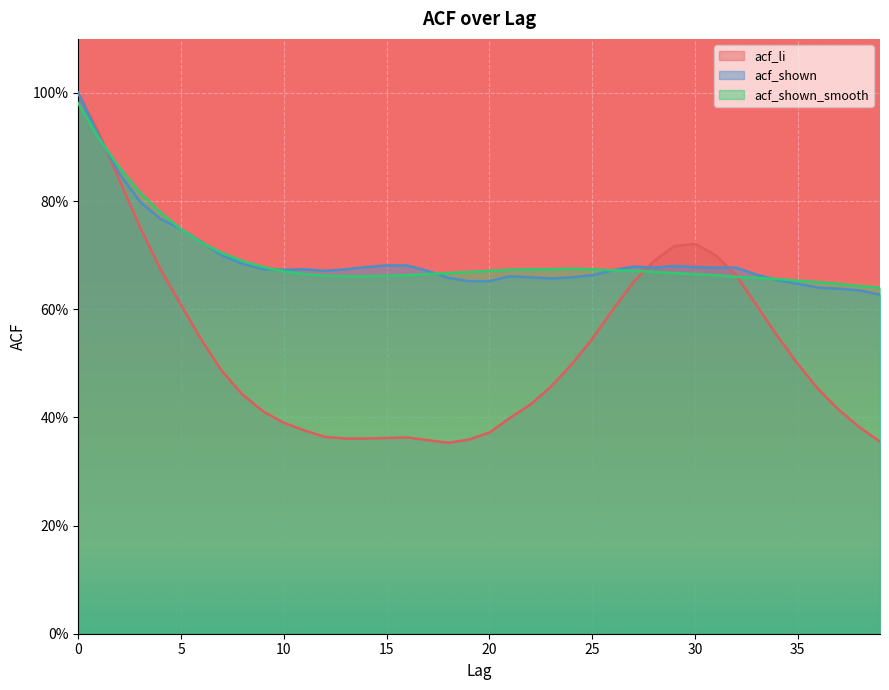

Reading right to left, what are all the values shown in this chart?

acf_li: 39=0.4	38=0.4	37=0.4	36=0.5	35=0.5	34=0.6	33=0.6	32=0.7	31=0.7	30=0.7	29=0.7	28=0.7	27=0.7	26=0.6	25=0.5	24=0.5	23=0.5	22=0.4	21=0.4	20=0.4	19=0.4	18=0.4	17=0.4	16=0.4	15=0.4	14=0.4	13=0.4	12=0.4	11=0.4	10=0.4	9=0.4	8=0.4	7=0.5	6=0.5	5=0.6	4=0.7	3=0.8	2=0.8	1=0.9	0=1.0
acf_shown: 39=0.6	38=0.6	37=0.6	36=0.6	35=0.6	34=0.7	33=0.7	32=0.7	31=0.7	30=0.7	29=0.7	28=0.7	27=0.7	26=0.7	25=0.7	24=0.7	23=0.7	22=0.7	21=0.7	20=0.7	19=0.7	18=0.7	17=0.7	16=0.7	15=0.7	14=0.7	13=0.7	12=0.7	11=0.7	10=0.7	9=0.7	8=0.7	7=0.7	6=0.7	5=0.7	4=0.8	3=0.8	2=0.9	1=0.9	0=1.0
acf_shown_smooth: 39=0.6	38=0.6	37=0.6	36=0.7	35=0.7	34=0.7	33=0.7	32=0.7	31=0.7	30=0.7	29=0.7	28=0.7	27=0.7	26=0.7	25=0.7	24=0.7	23=0.7	22=0.7	21=0.7	20=0.7	19=0.7	18=0.7	17=0.7	16=0.7	15=0.7	14=0.7	13=0.7	12=0.7	11=0.7	10=0.7	9=0.7	8=0.7	7=0.7	6=0.7	5=0.7	4=0.8	3=0.8	2=0.9	1=0.9	0=1.0